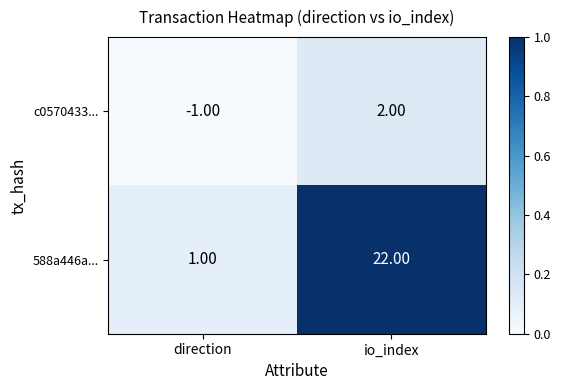

What is the difference between the maximum and minimum values in the 588a446a... series?

21